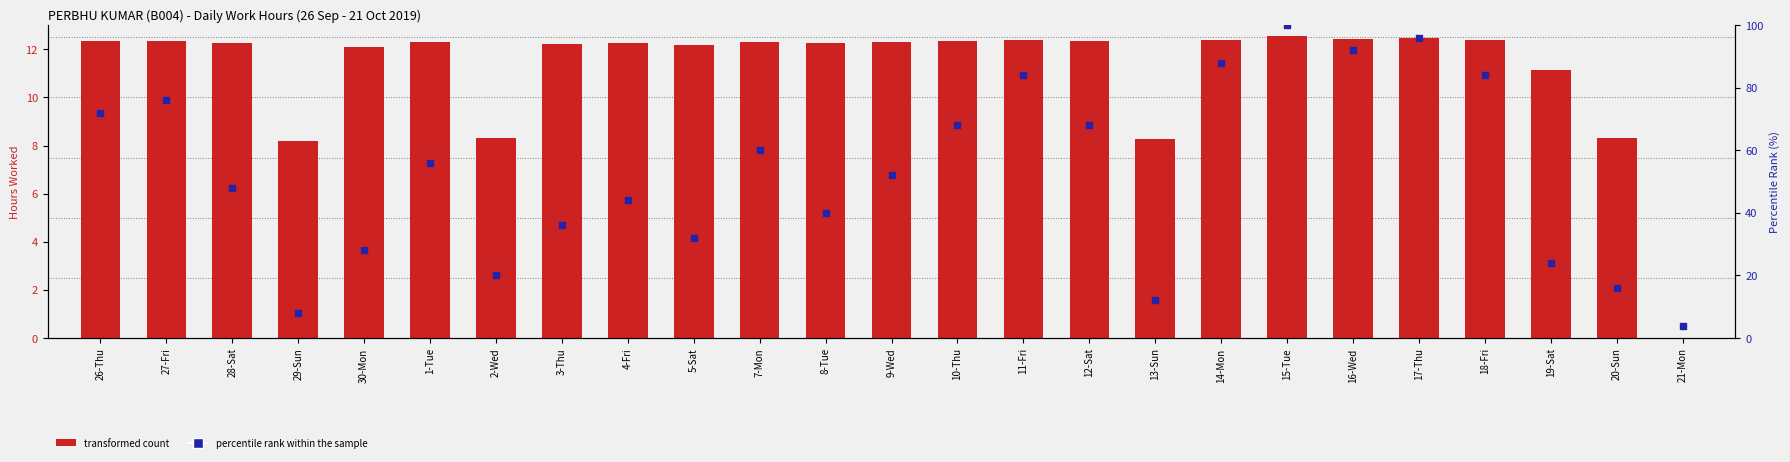

Which series contains the highest Y value?

percentile rank within the sample